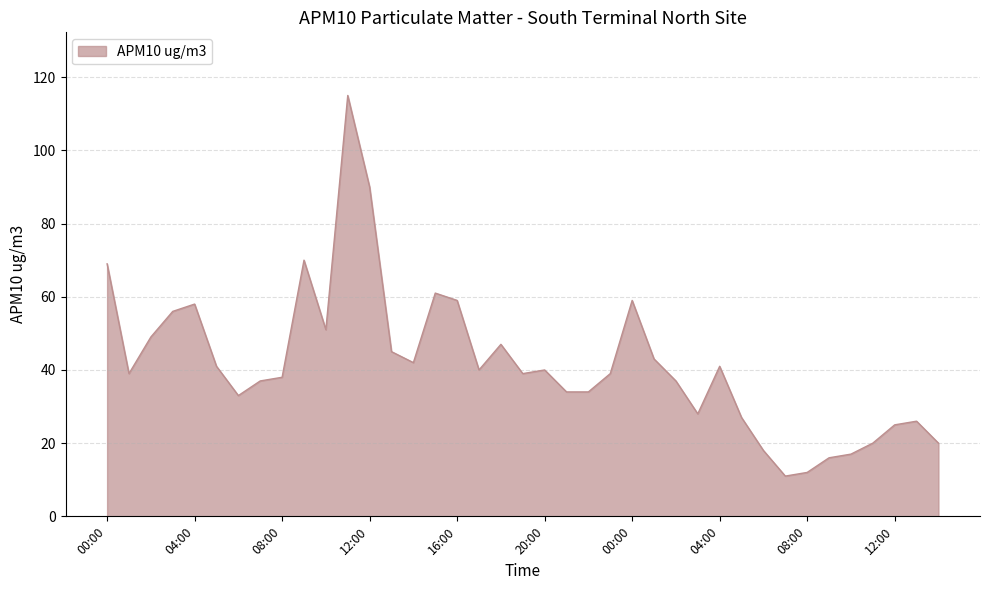

What is the maximum value shown in the chart?

115